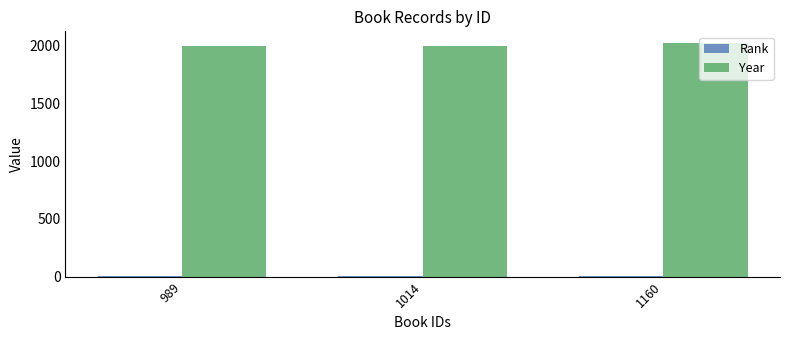

Which series has the largest total across all categories?

Year